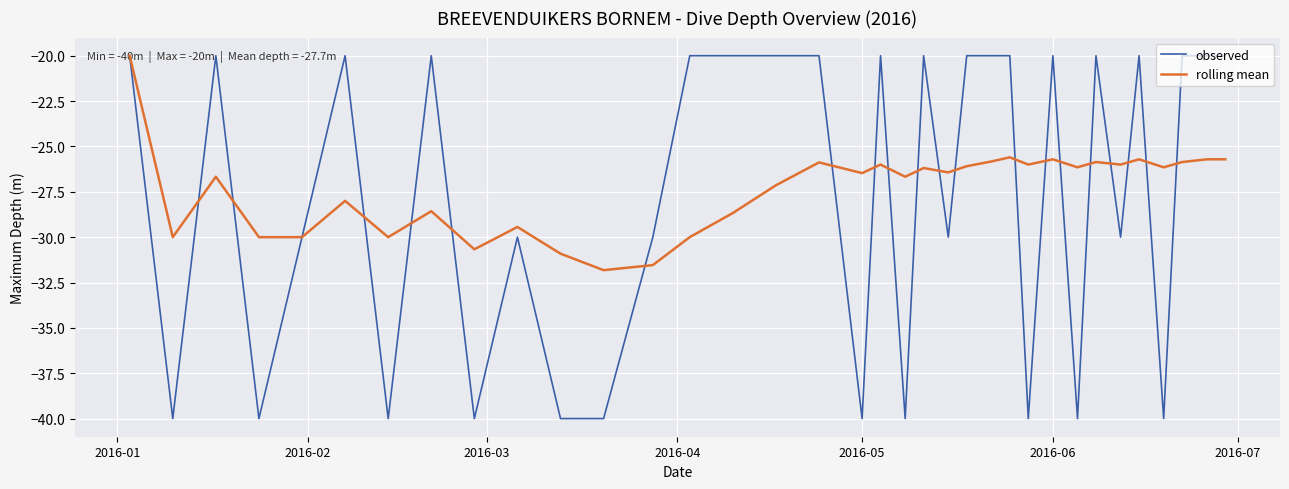

What is the average value of the observed series?

-27.7